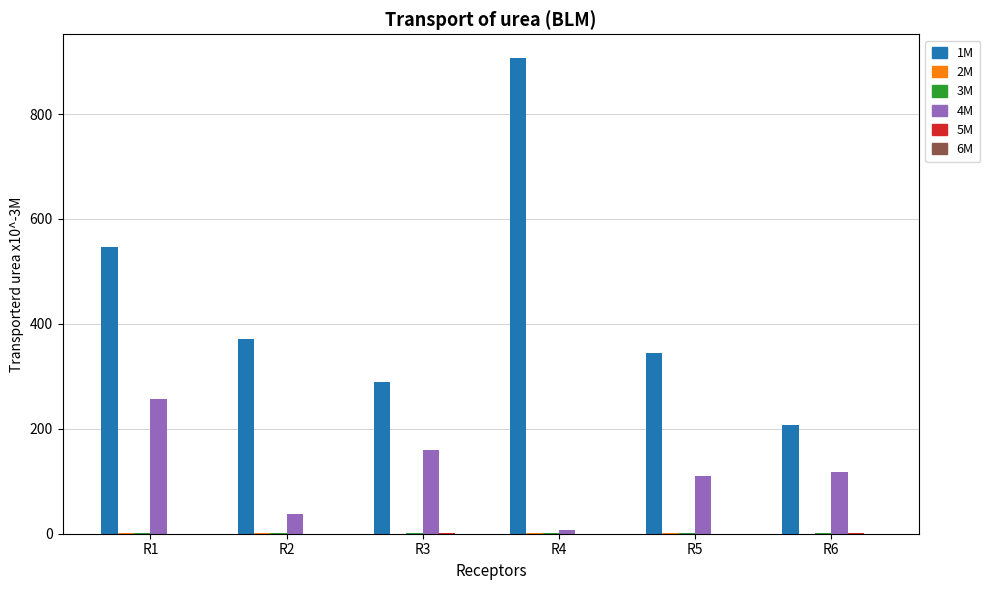

What is the greatest value displayed?

906.7